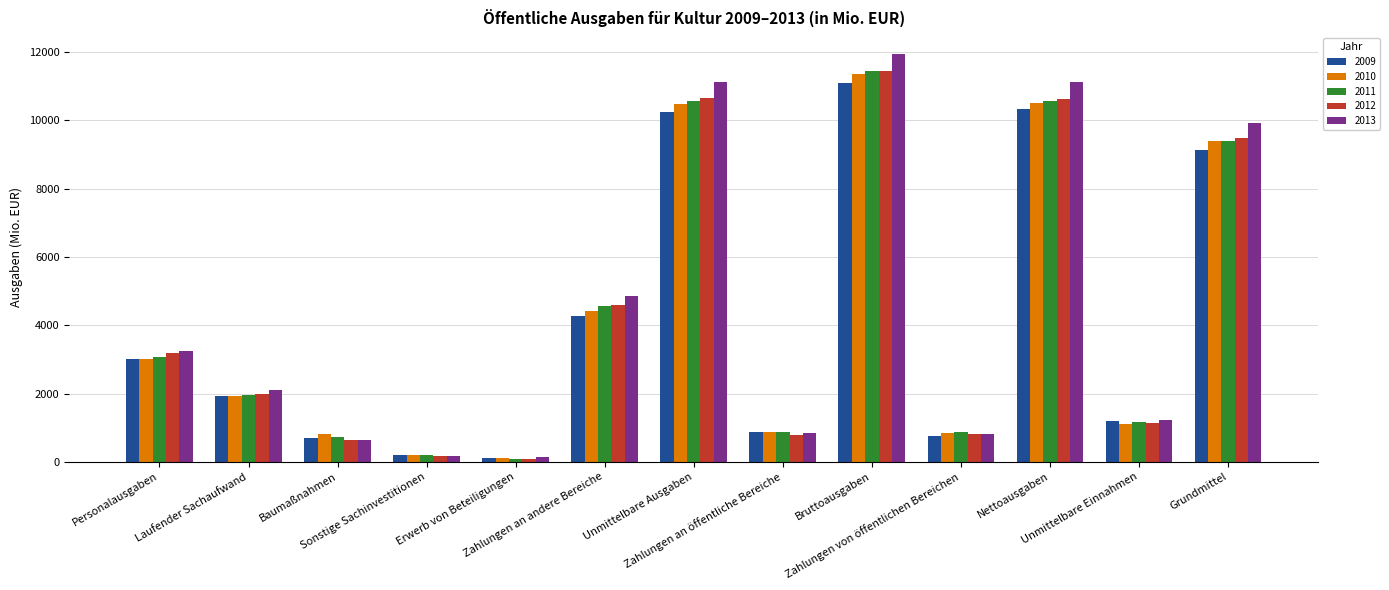

How many groups of bars are there?

13